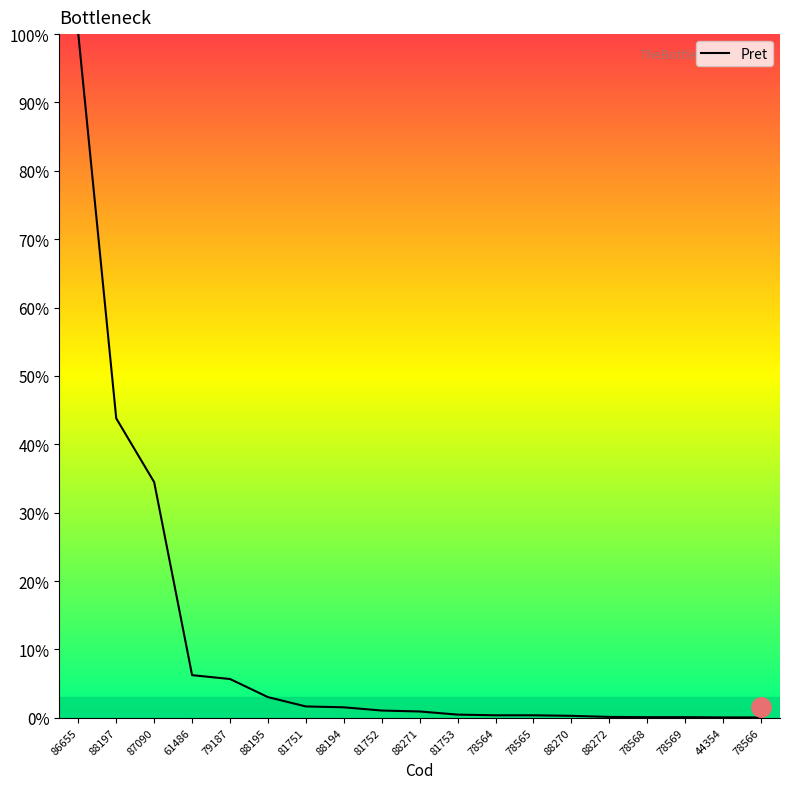

How many lines are shown in the chart?

1